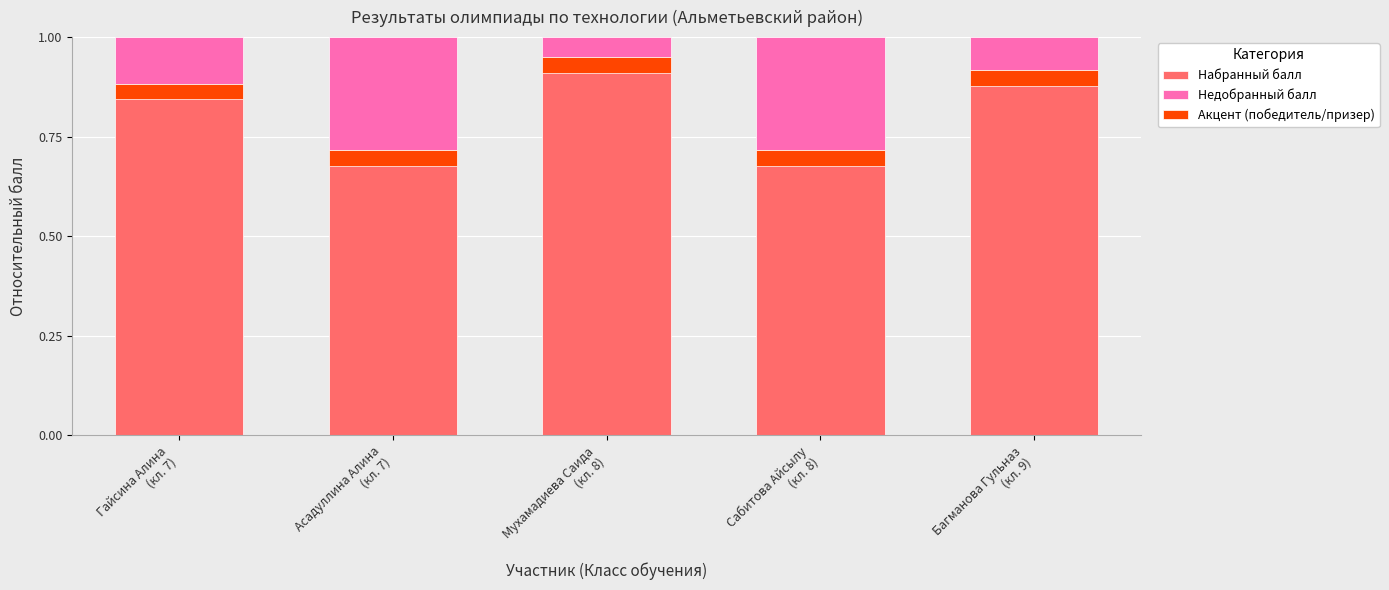

How many bars are there in total?

15